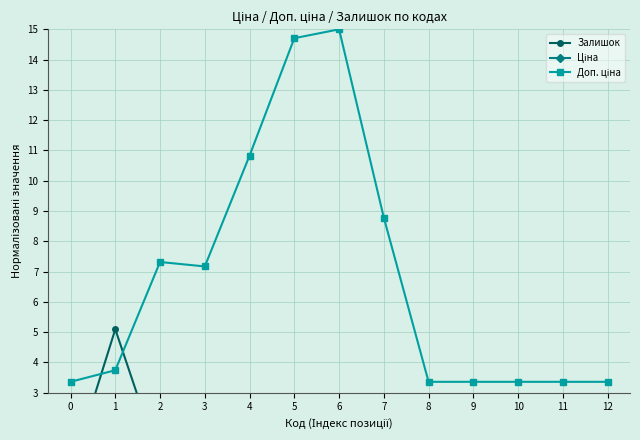

What is the maximum value for Ціна?

2.5